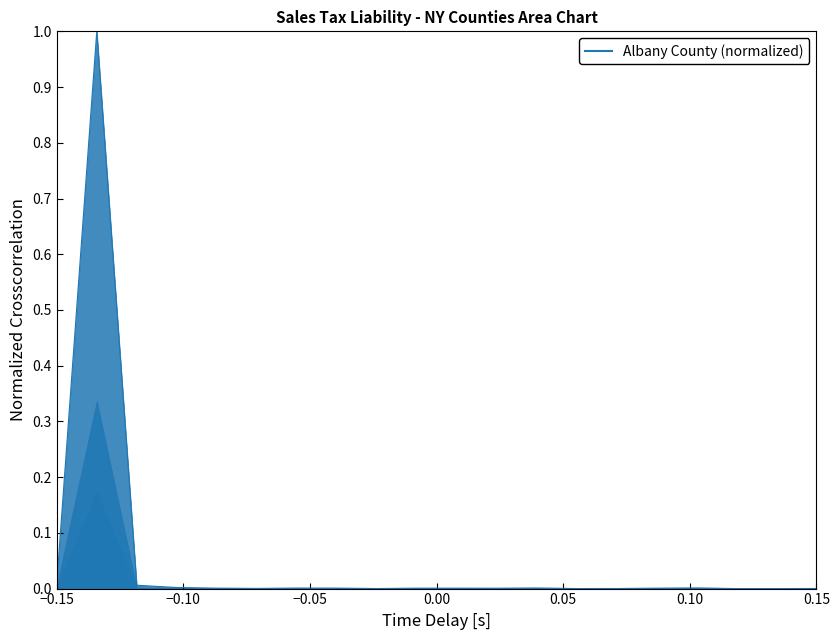

The chart shows a value of 0.0 at 14. True or false?

False